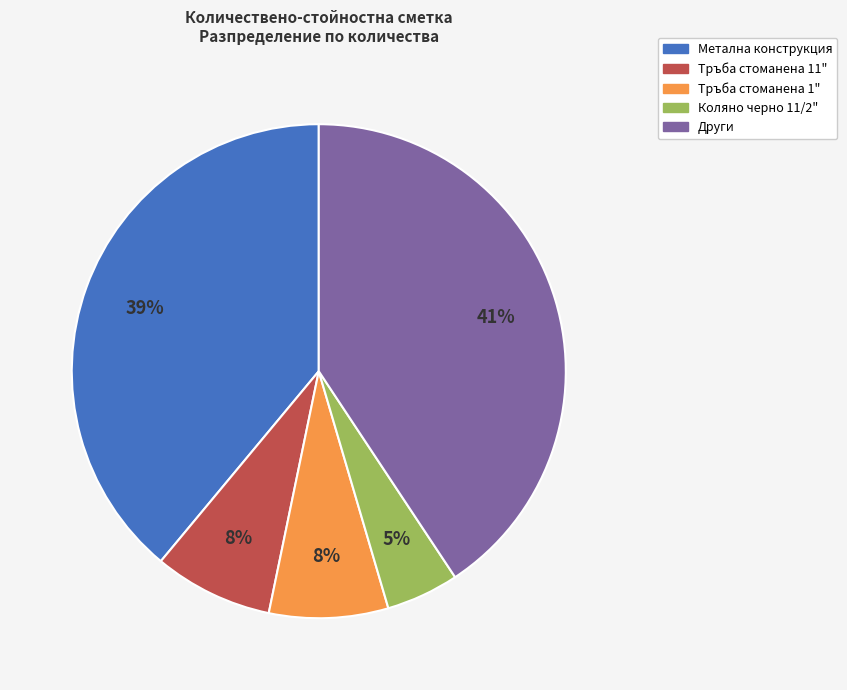

True or false: Тръба стоманена 11" accounts for 8% of the total.

True